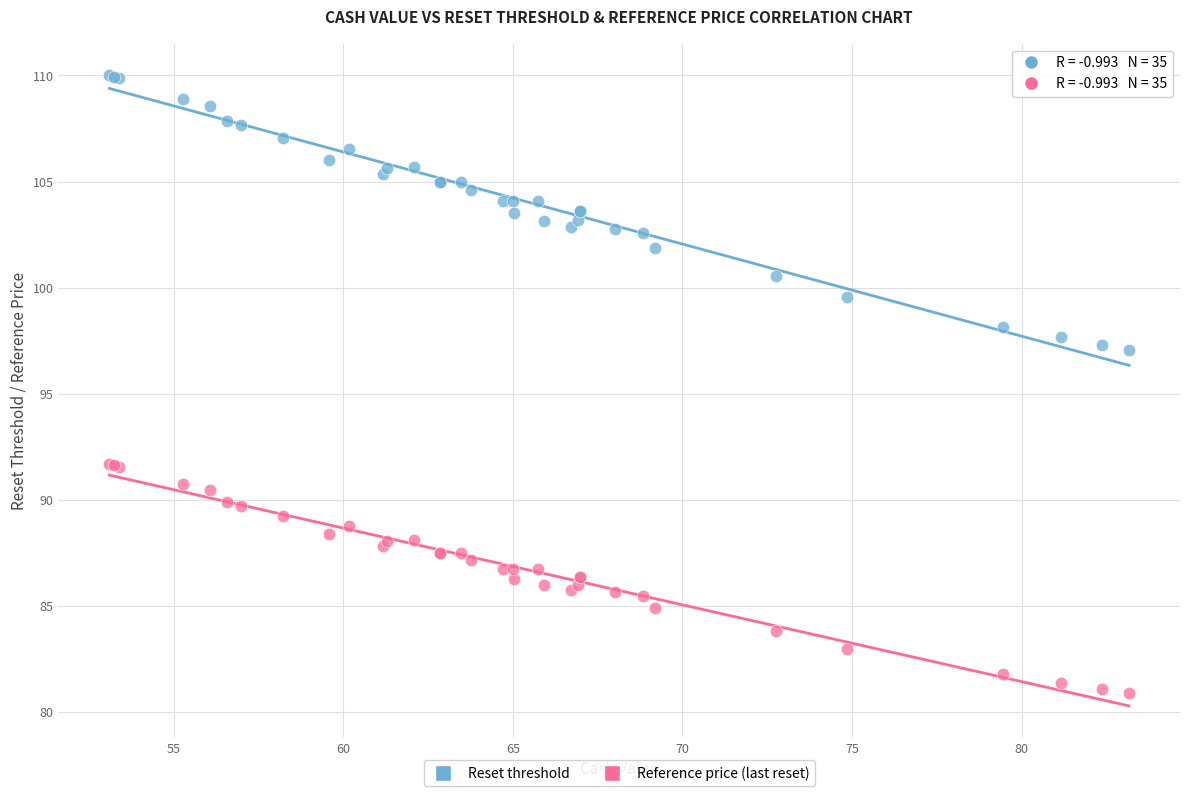

Which series has the largest Y range (max minus min)?

Reset threshold